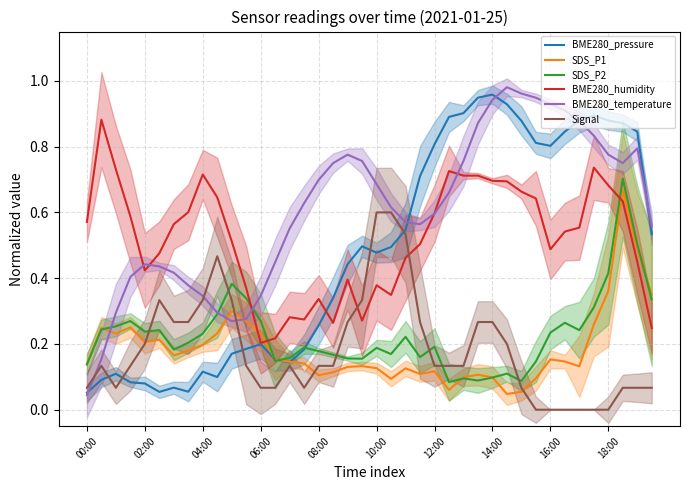

True or false: BME280_humidity and SDS_P1 intersect in this chart.

True